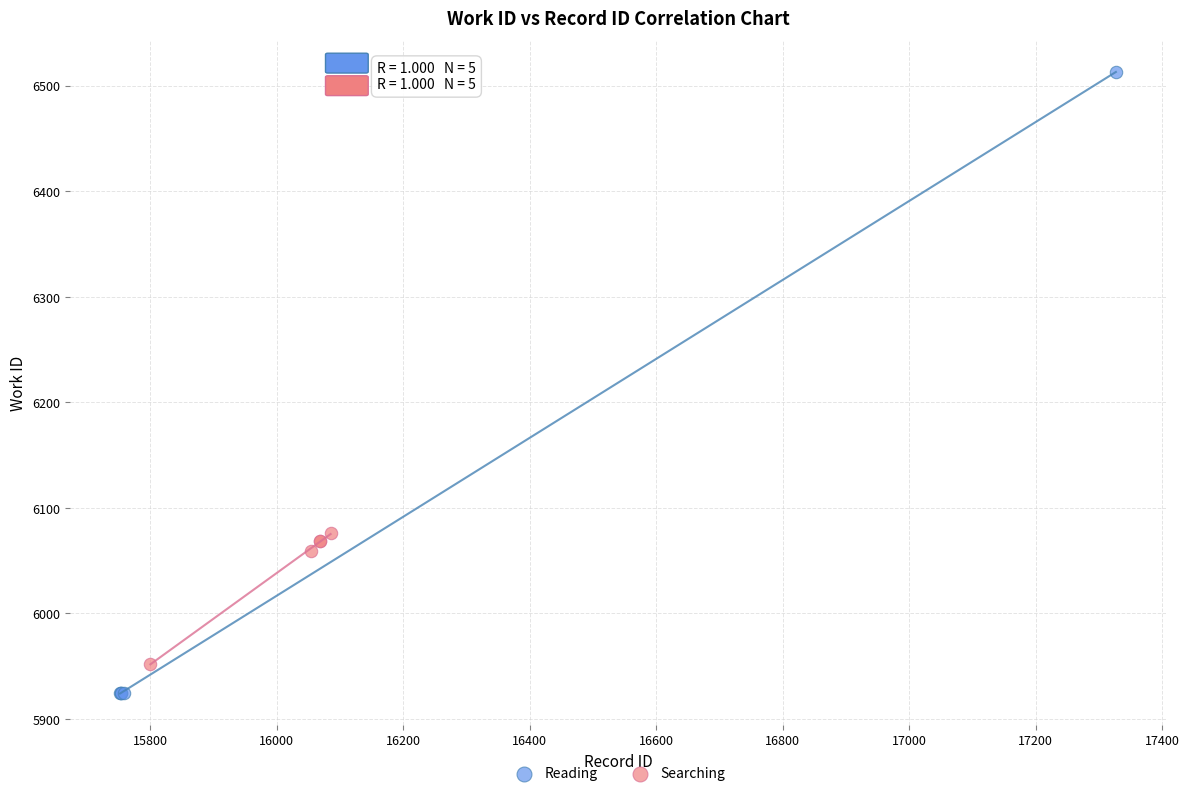

Which series contains the highest Y value?

Reading